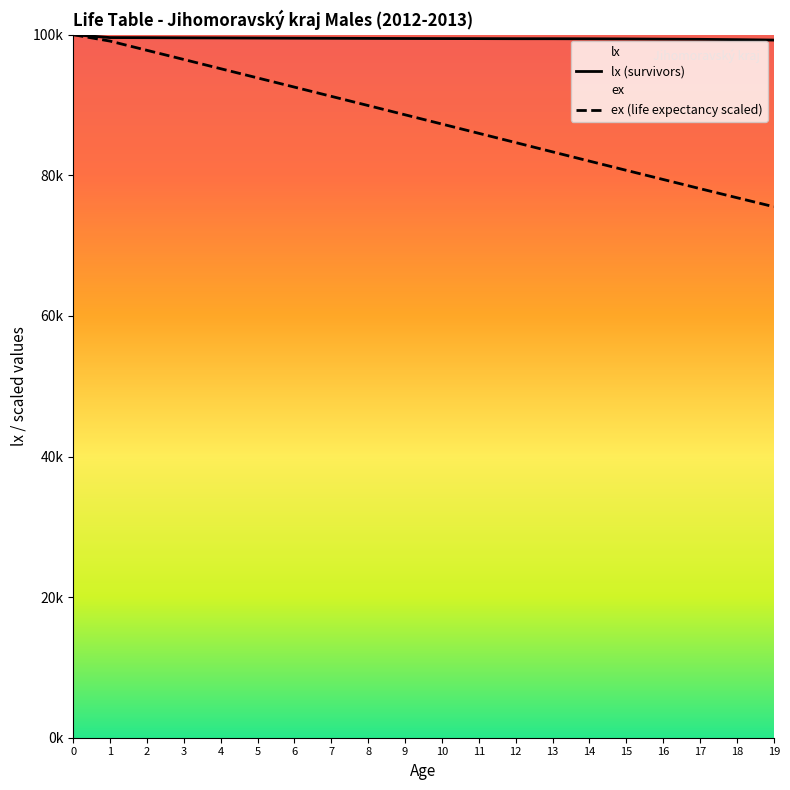

Reading left to right, what are all the values shown in this chart?

lx: 100000.0	99588.4	99573.0	99550.7	99536.1	99518.5	99500.5	99486.3	99470.7	99457.5	99446.5	99438.9	99427.9	99424.4	99412.5	99392.8	99363.5	99338.0	99290.6	99231.7
ex: 100000.0	99086.6	97776.2	96472.2	95160.6	93851.6	92542.8	91230.2	89918.7	88604.8	87288.9	85969.8	84653.5	83330.7	82014.9	80705.4	79403.3	78097.8	76809.1	75528.5